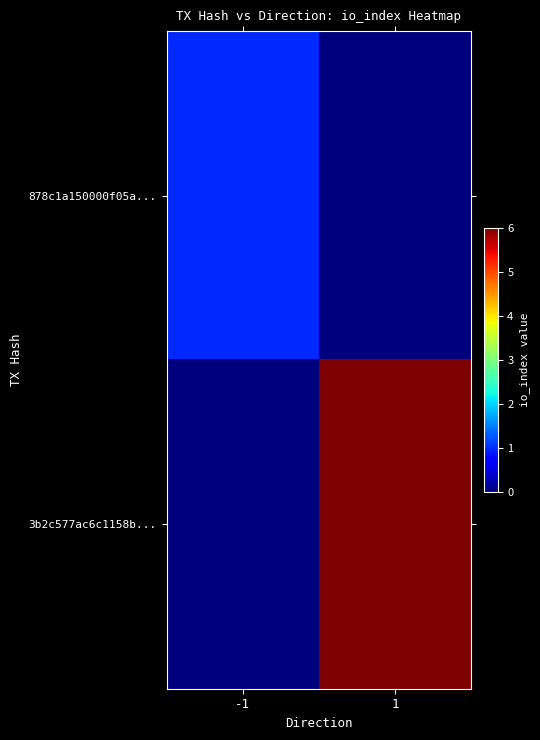

Reading right to left, transcribe all the data shown in this chart.

878c1a150000f05a...: 1=0	-1=1
3b2c577ac6c1158b...: 1=6	-1=0